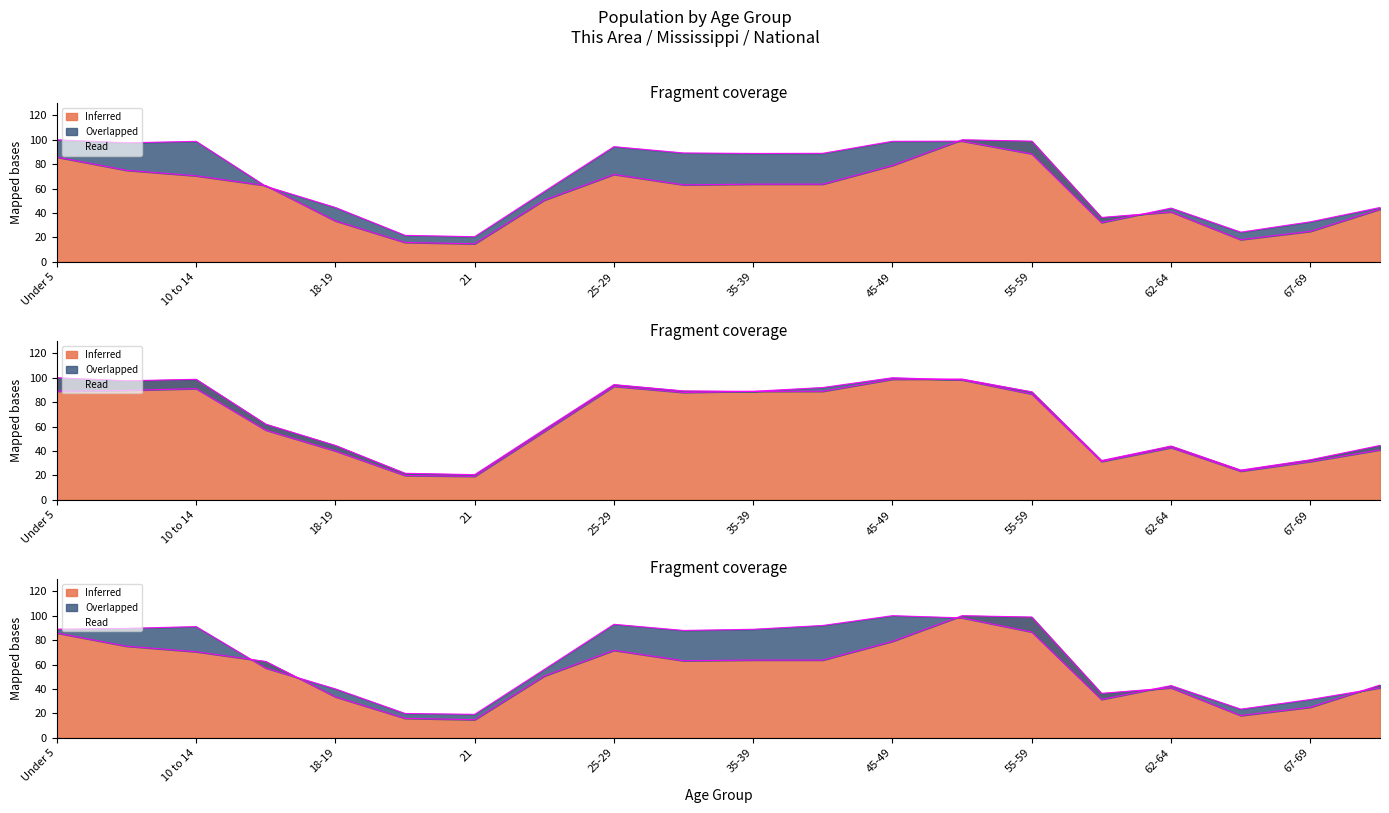

What is the sum of the National values at 67-69 and 20?

51.2